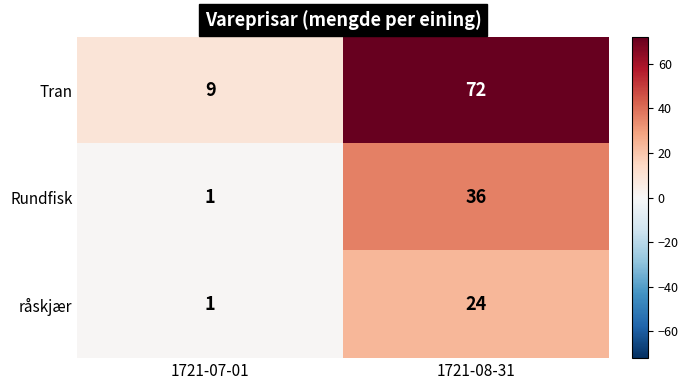

At which category is the sum across all series the highest?

1721-08-31